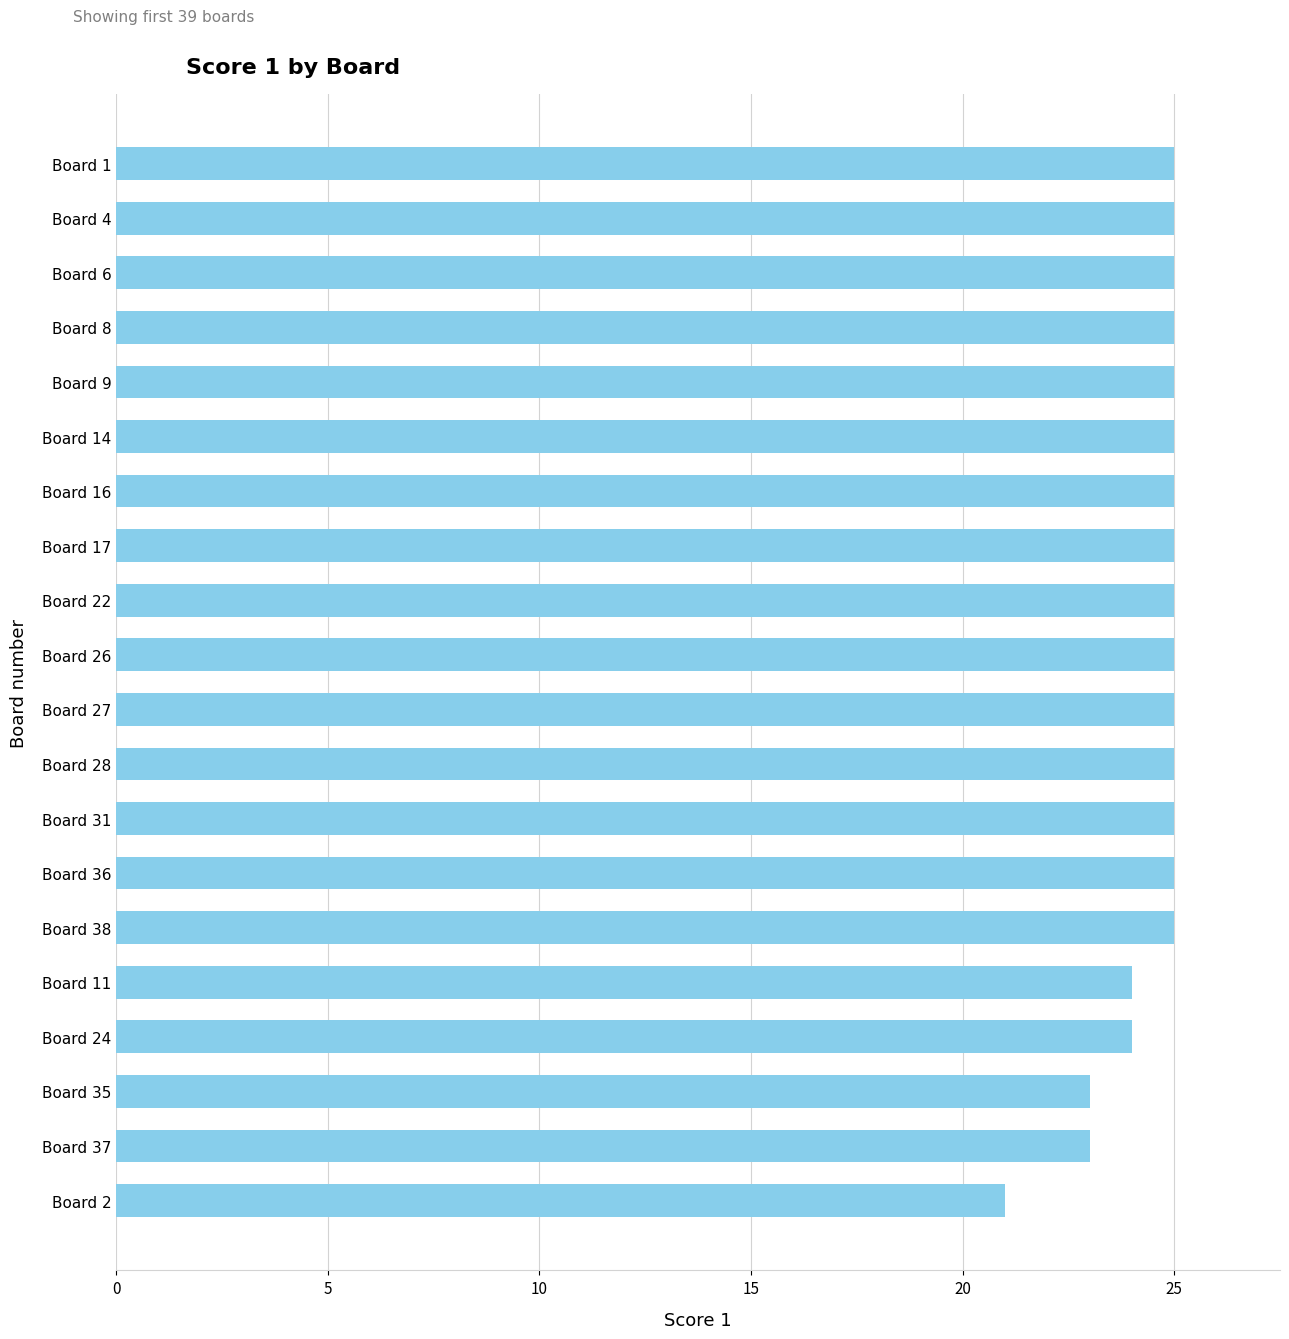

Are the bars horizontal?

Yes